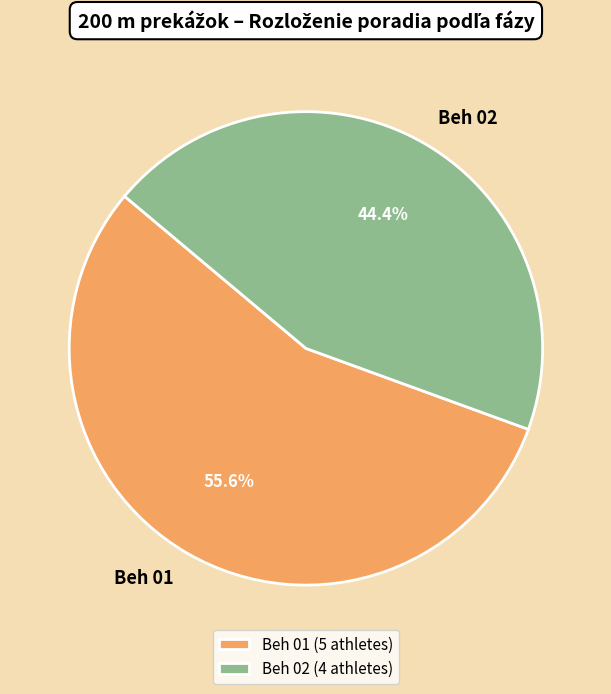

What percentage is NOT represented by Beh 01?

44.4%